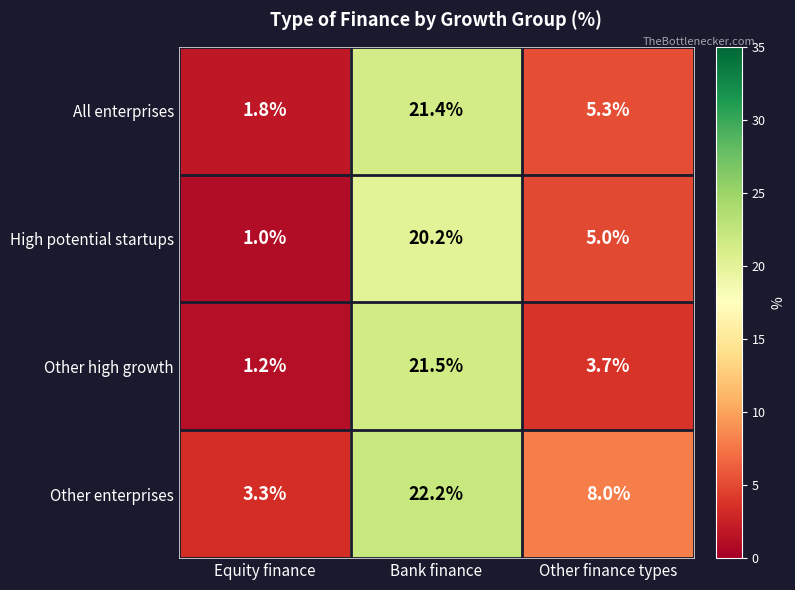

Reading right to left, what are all the values shown in this chart?

All enterprises: Other finance types=5.3	Bank finance=21.4	Equity finance=1.8
High potential startups: Other finance types=5.0	Bank finance=20.2	Equity finance=1.0
Other high growth: Other finance types=3.7	Bank finance=21.5	Equity finance=1.2
Other enterprises: Other finance types=8.0	Bank finance=22.2	Equity finance=3.3